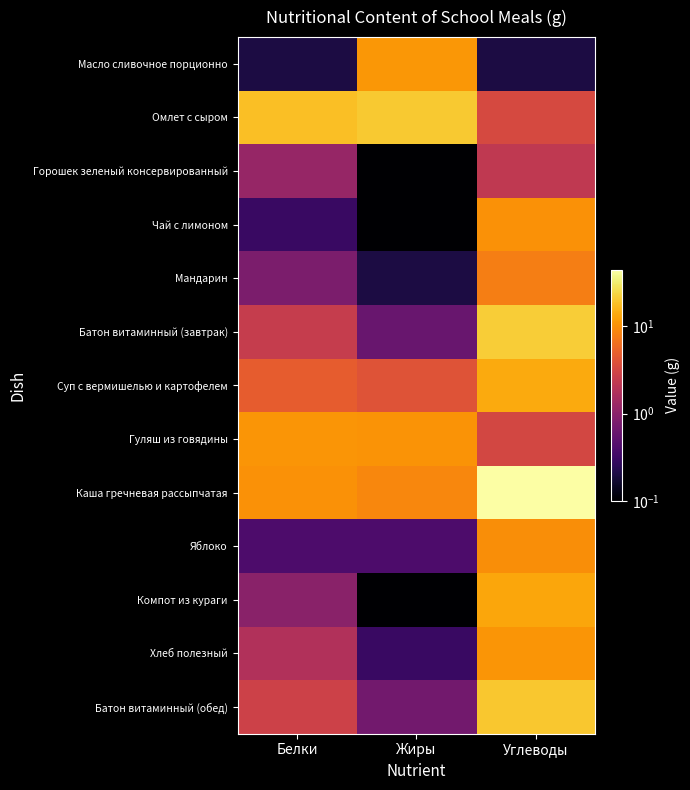

What is the total value across all series at Белки?

54.7